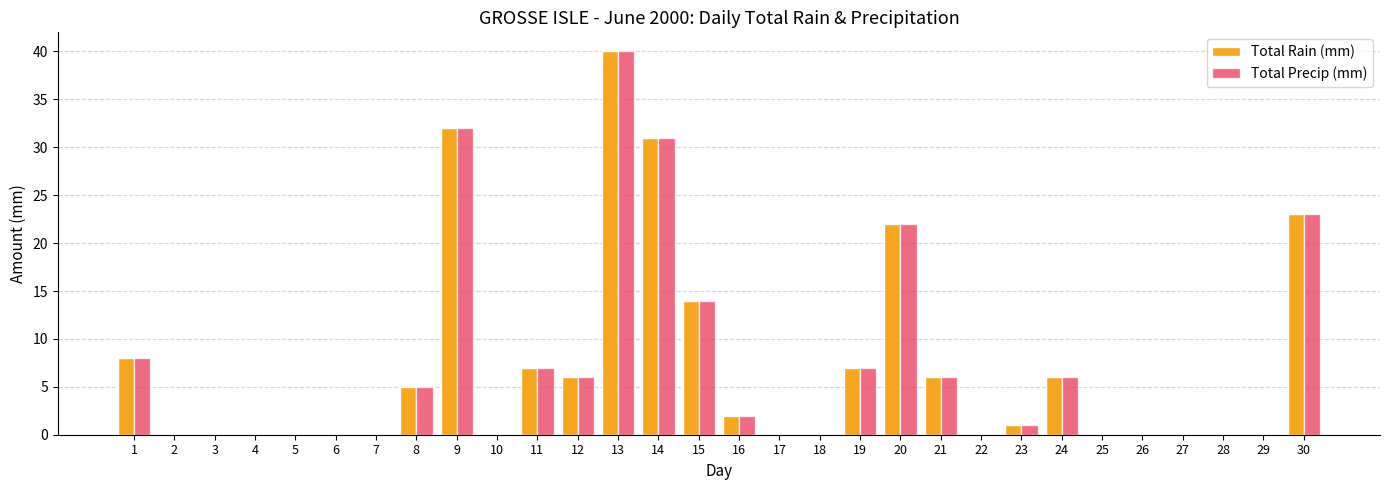

At which label is Total Rain (mm) closest to 20?

20